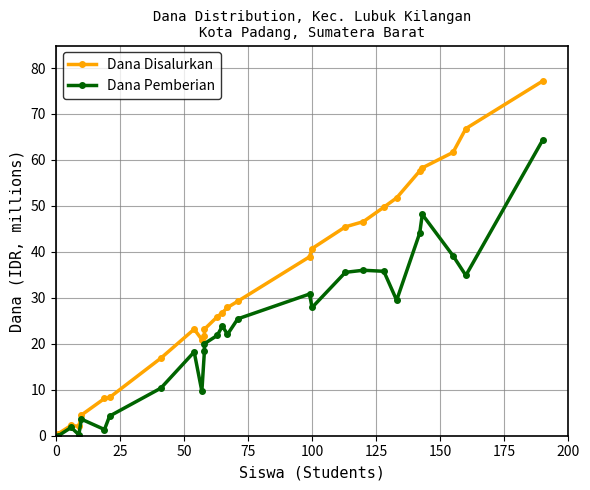

What are all the series names shown in the legend?

Dana Disalurkan, Dana Pemberian